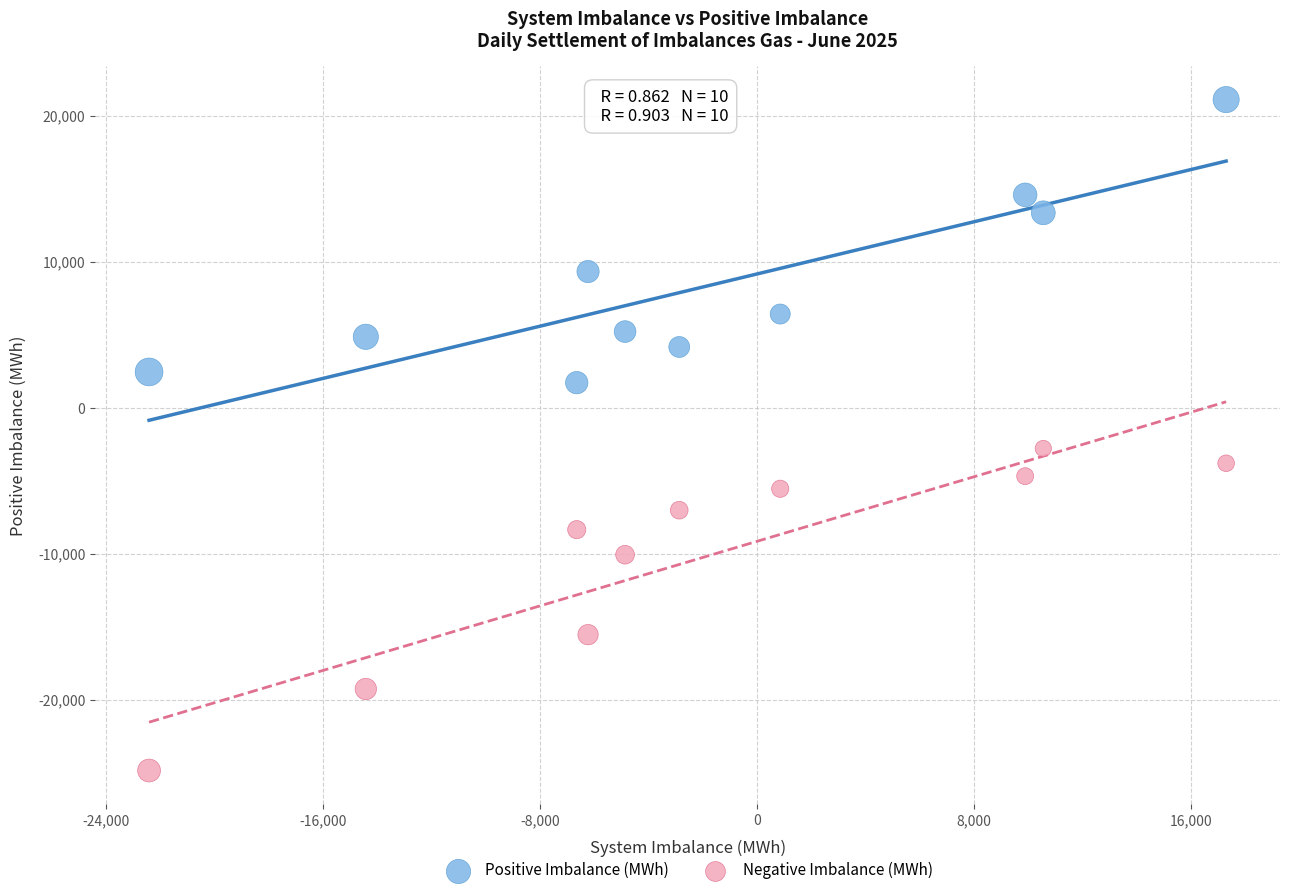

Which series has the widest spread of Y values?

Negative Imbalance (MWh)